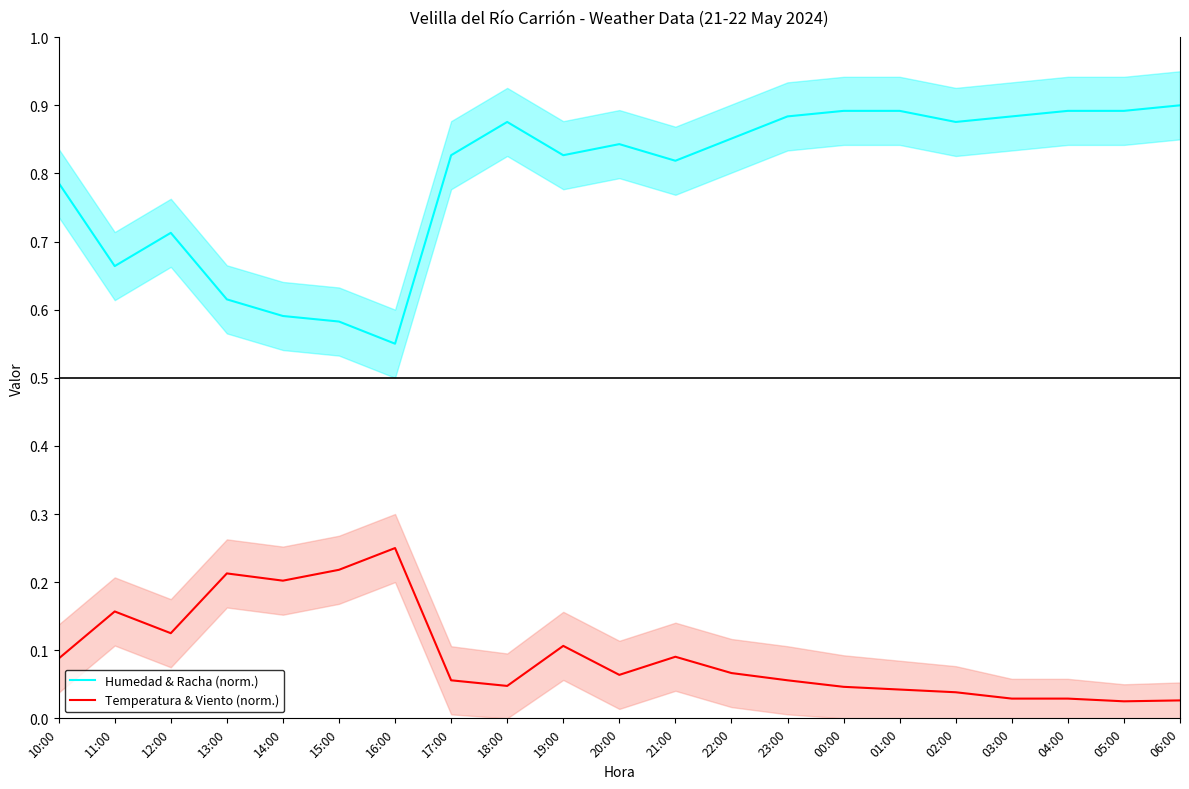

What is the total value across all series at 03:00?

0.9